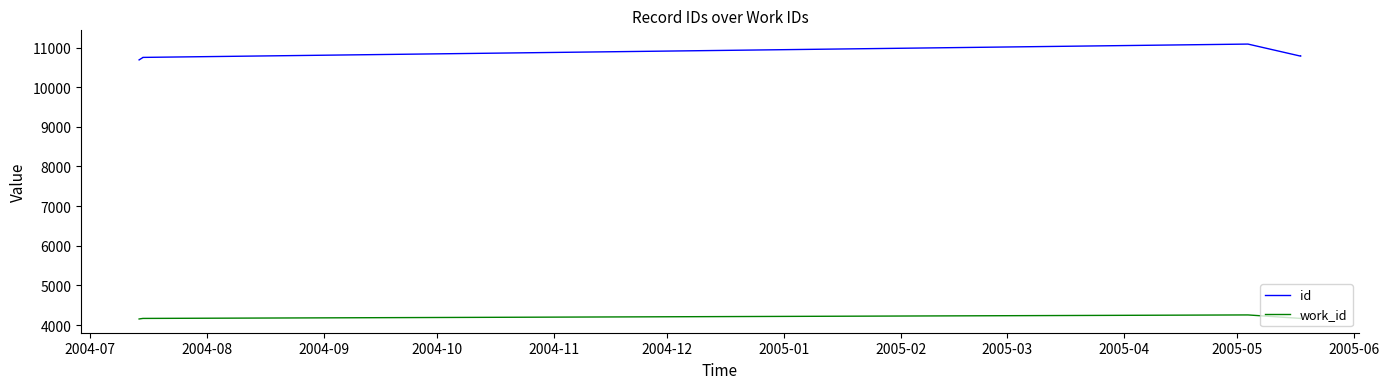

Is this an area chart (filled region under the line)?

No